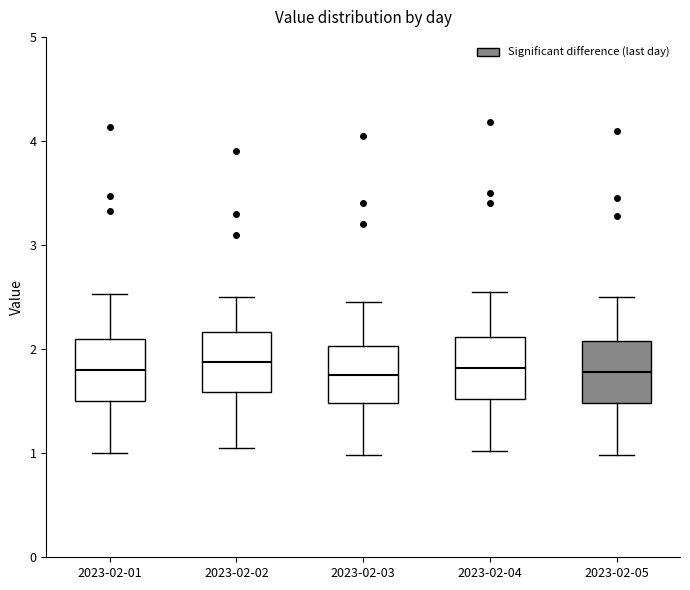

Where is the upper edge of the box for 2023-02-01 on the y-axis? The values are not printed on the chart, so give them approximately, as read against the axis.

2.1